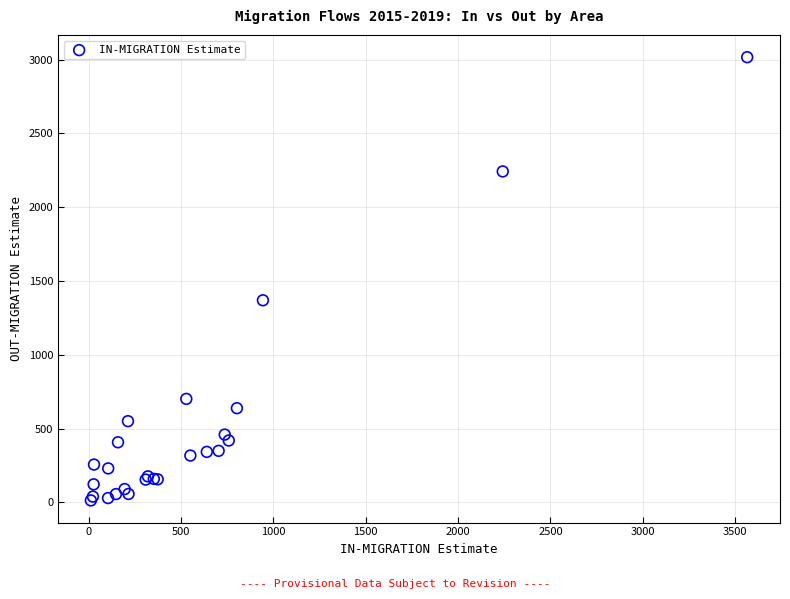

What Y value in the scatter plot is closest to 1514?

1369